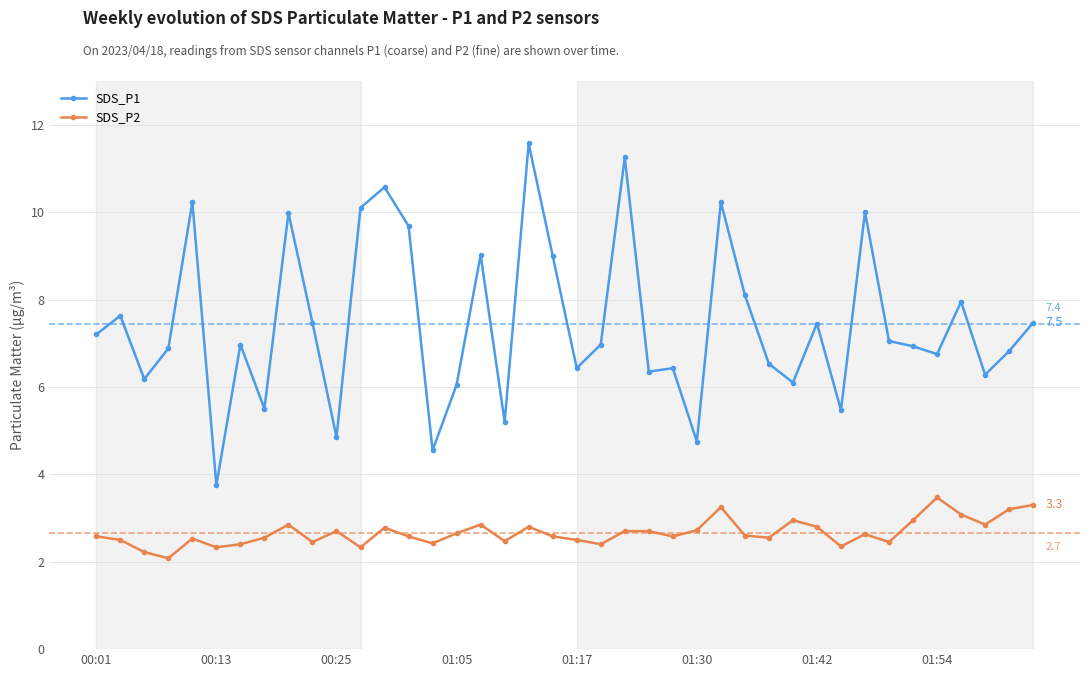

Which series has the widest spread of values?

SDS_P1